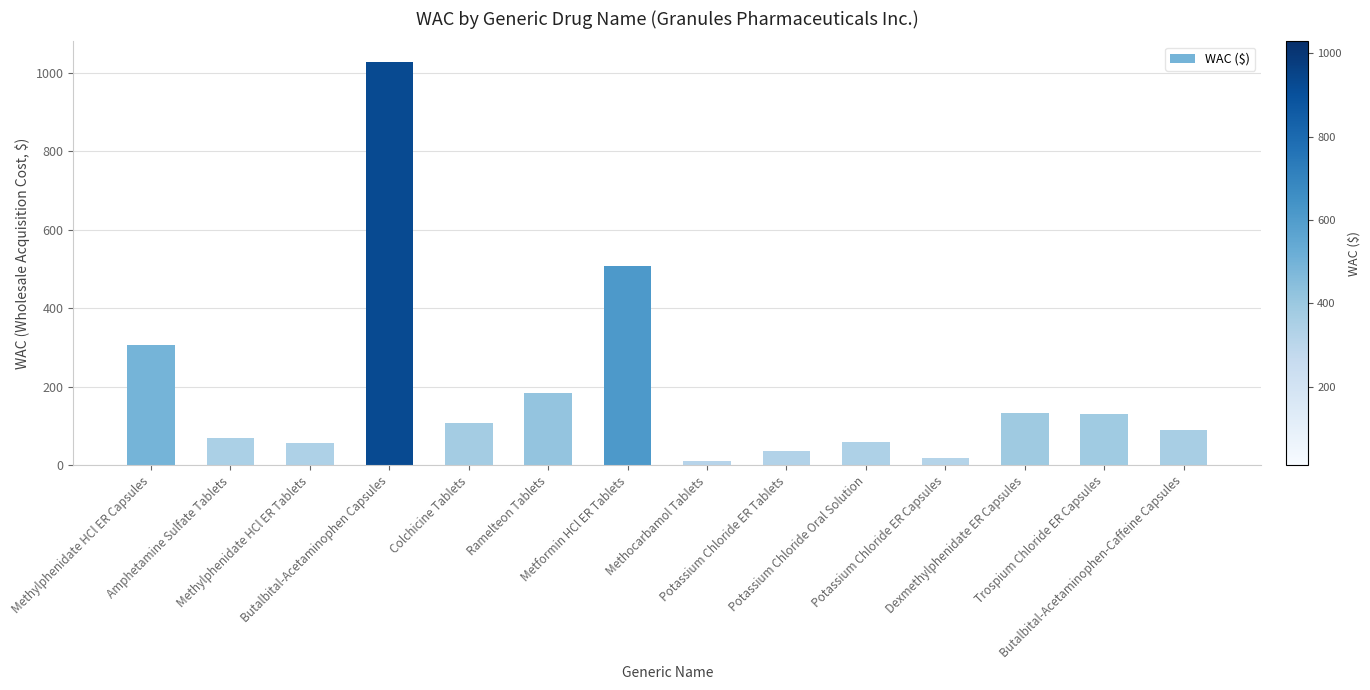

What is the difference between the maximum and minimum values?

1016.6